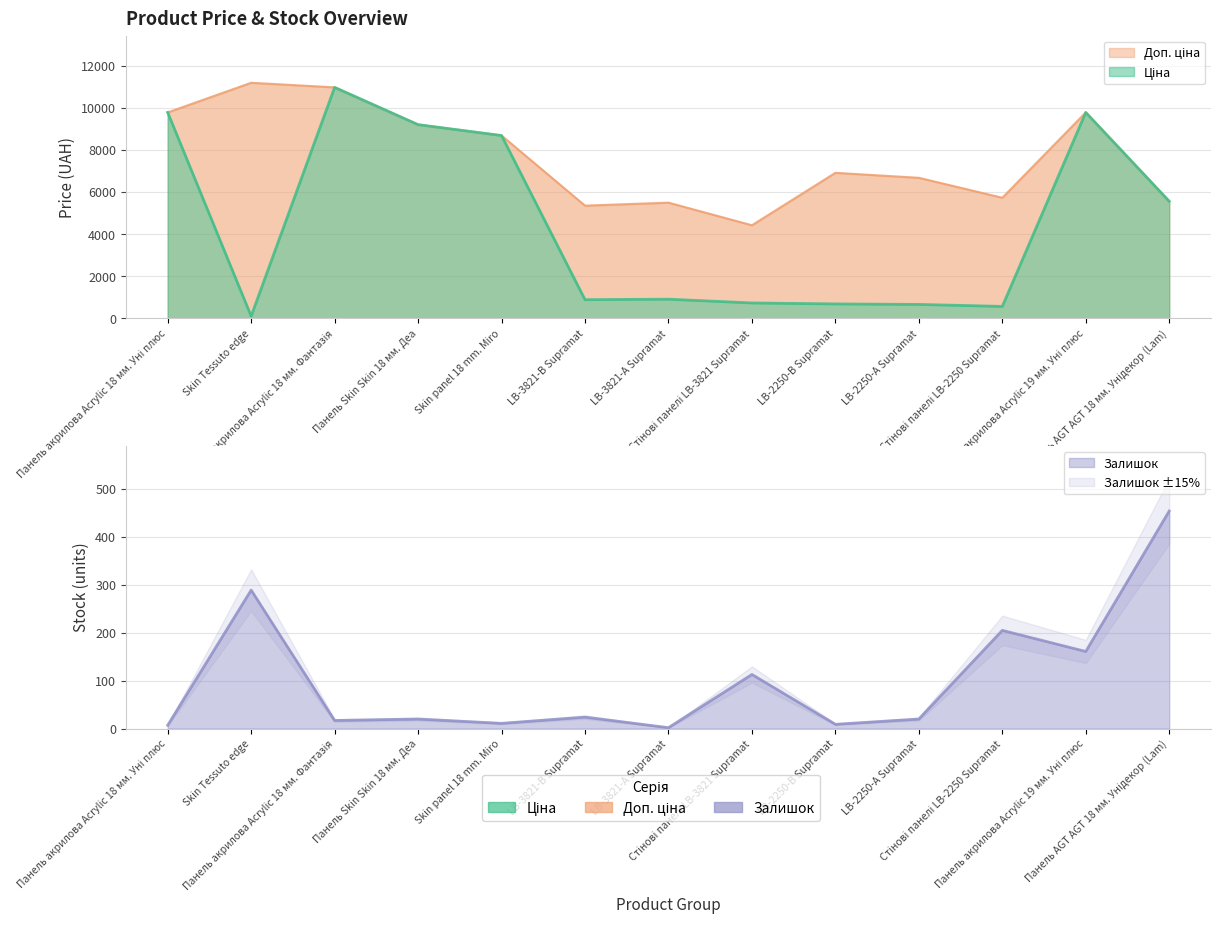

At which category does Доп. ціна reach its first local peak?

Skin Tessuto edge